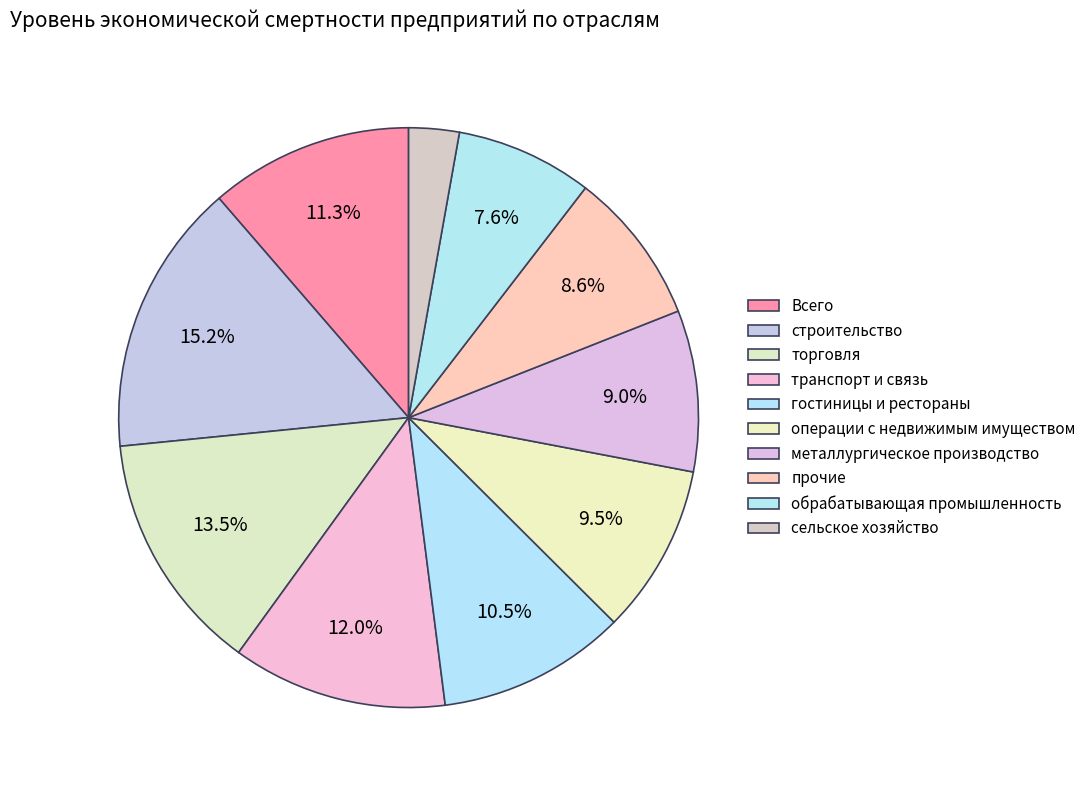

What is the smallest slice in the pie chart?

сельское хозяйство